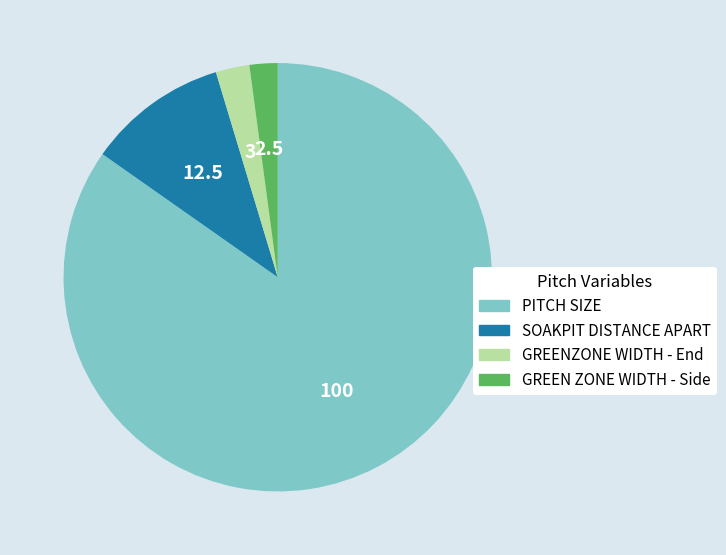

Count the number of slices in the pie.

4